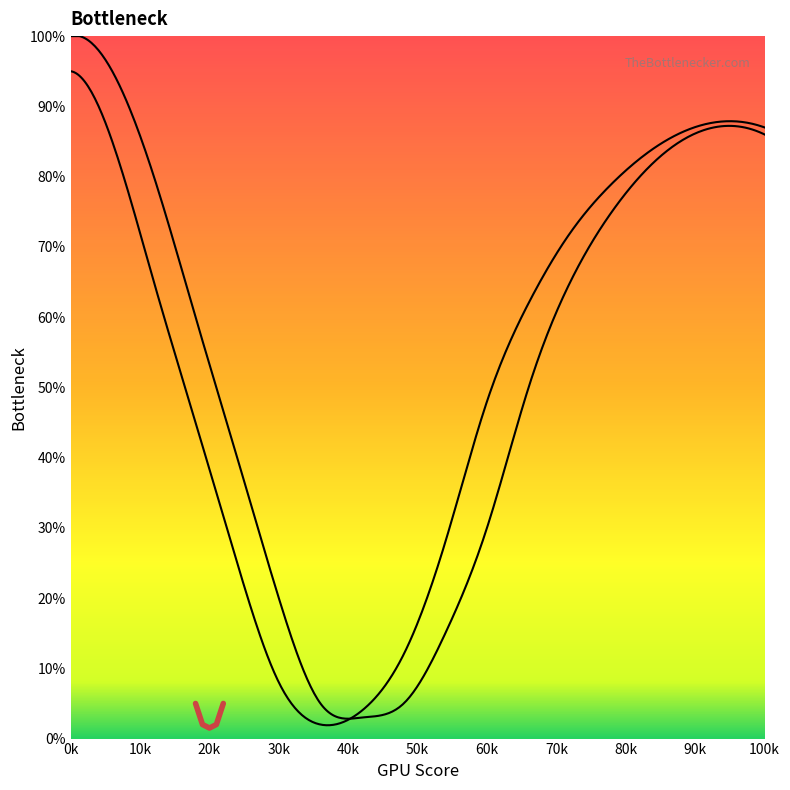

In Series 1, how many points are lower than both neighbors (excluding endpoints)?

1